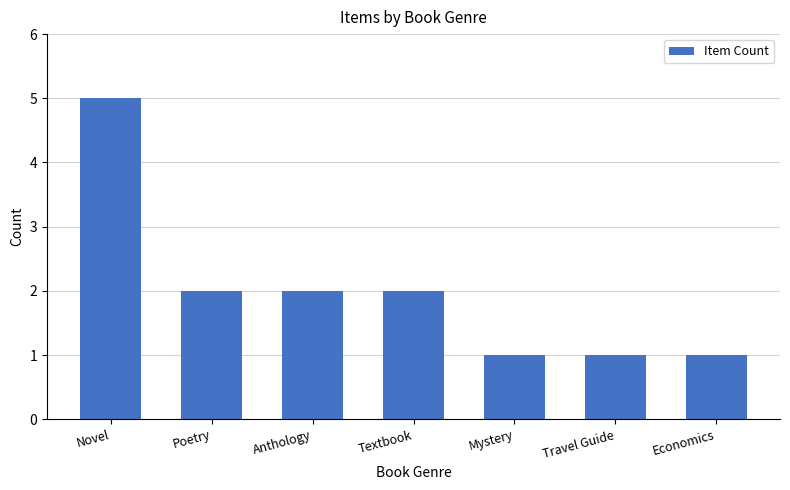

What is the ratio of the value at Anthology to the value at Novel?

0.4